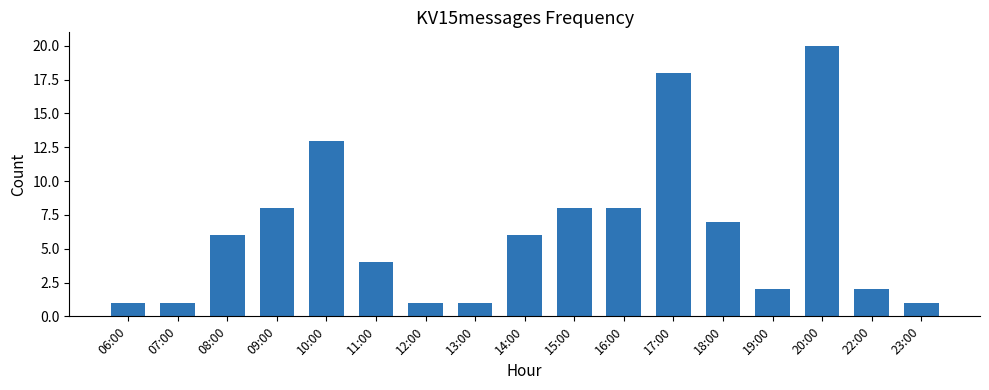

Which label corresponds to the largest value in the chart?

20:00